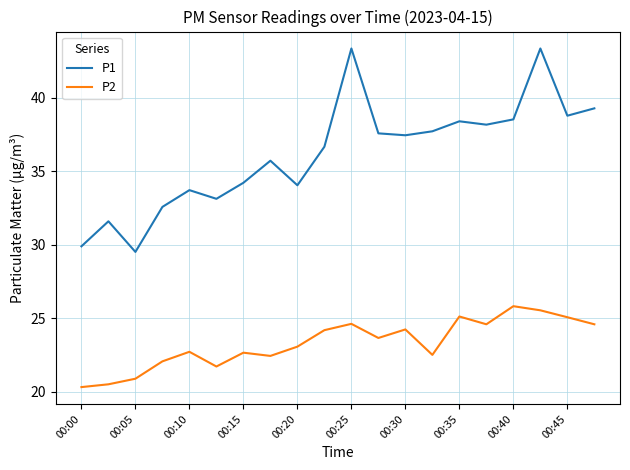

Rank the series by their average value, from highest to lowest.

P1, P2